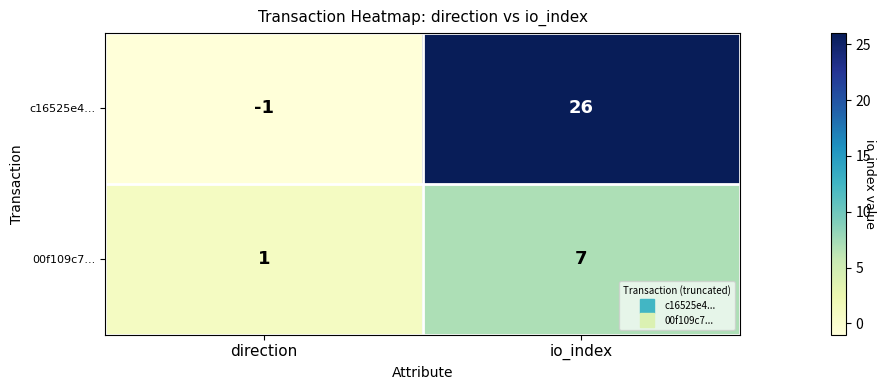

What is the maximum value shown in the chart?

26